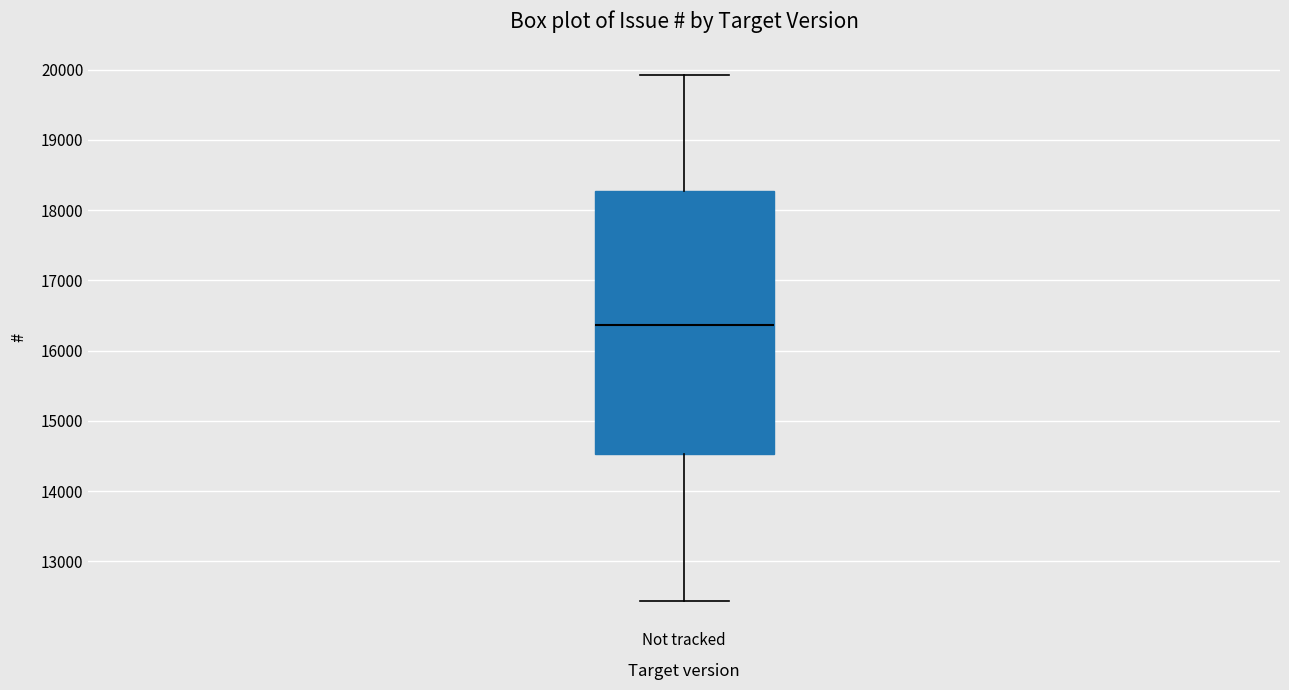

Transcribe this box plot: give where the median line is, the range the box spans, and where the two whiskers end, as read against the y-axis. The values are not printed on the chart, so give them approximately, as read against the axis.

median 16400, box 14500 to 18300, whiskers 12400 to 19900